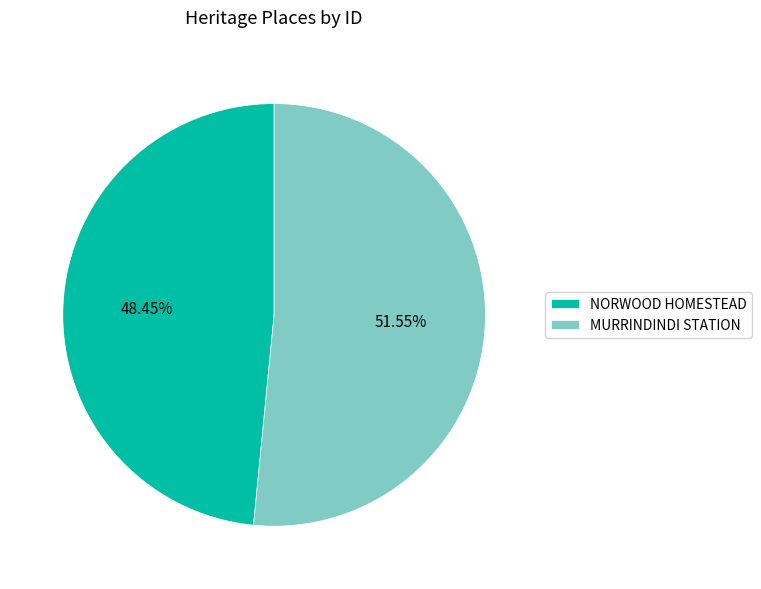

Is there a majority slice in this chart?

Yes